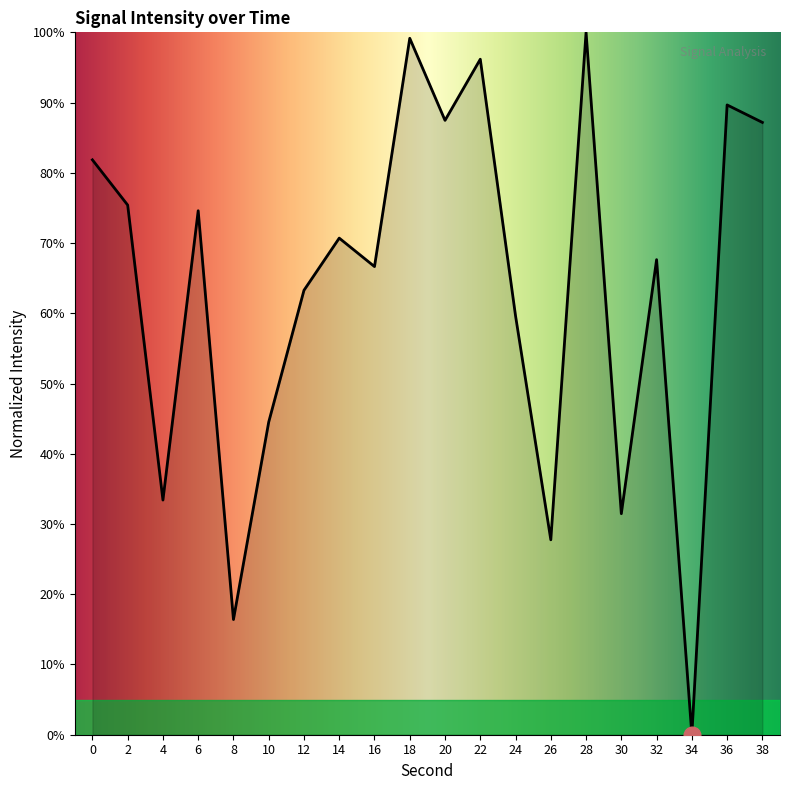

How many values are above zero?

19